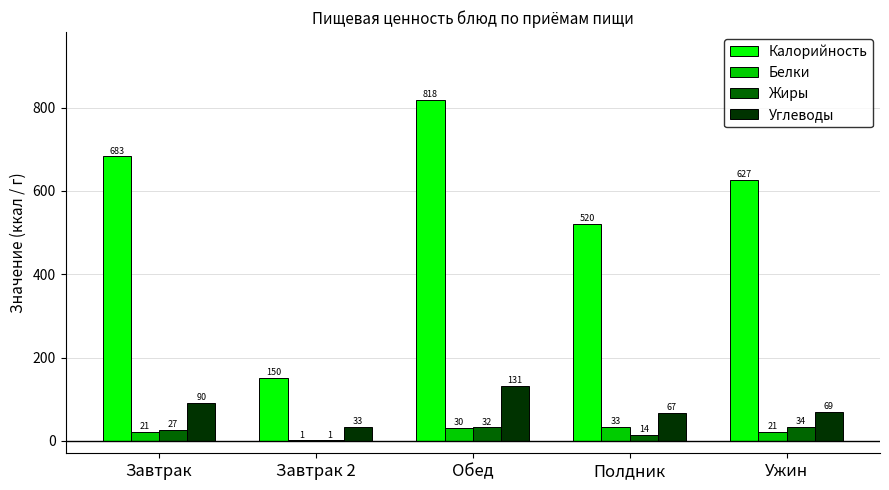

Which series has the largest total across all categories?

Калорийность